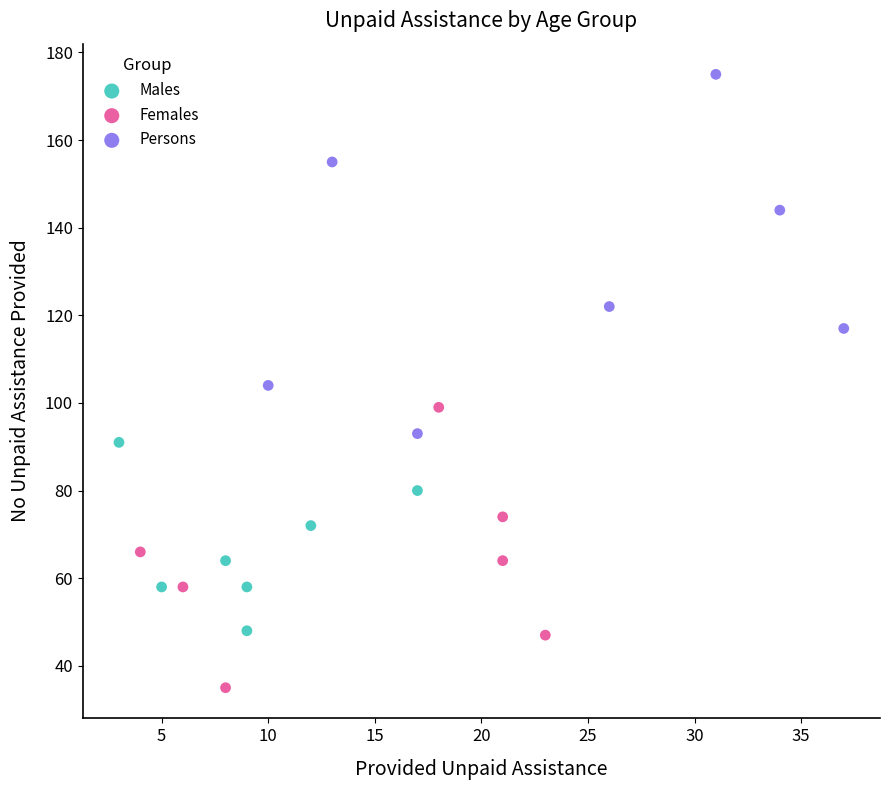

Which series reaches the maximum Y coordinate?

Persons